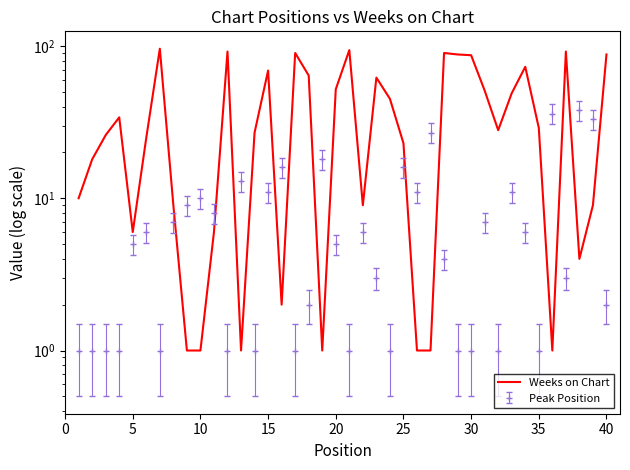

What is the maximum value shown in the chart?

96